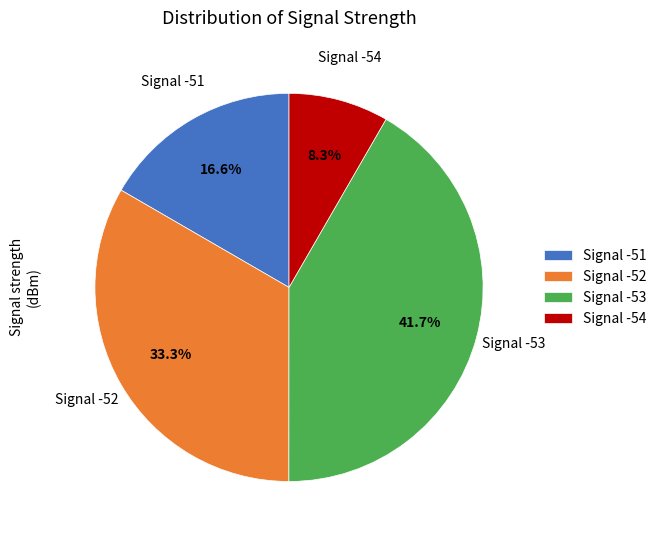

To the nearest percent, what is the average slice percentage?

25%